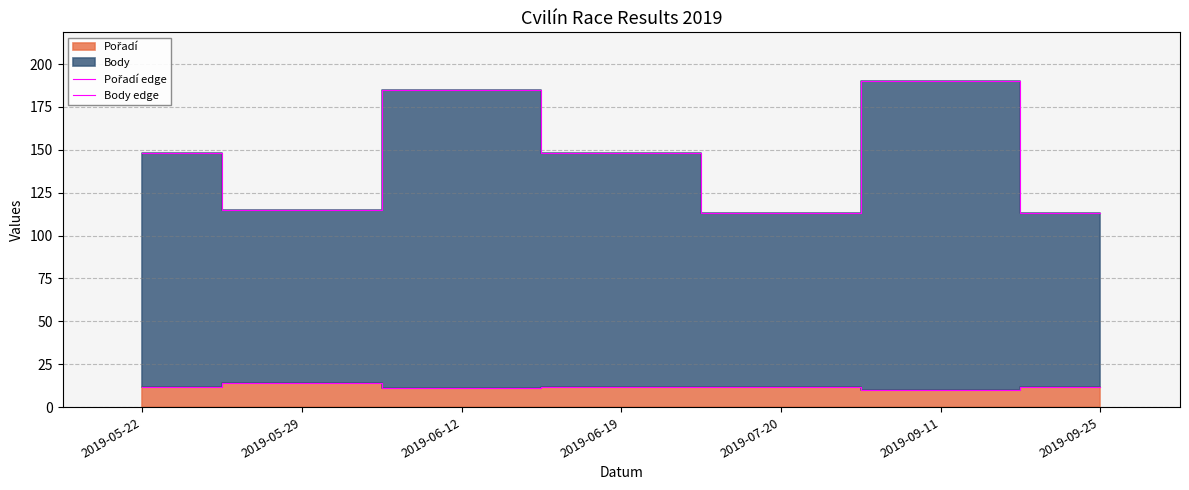

True or false: Pořadí edge has a value of 25 at 2019-05-29.

False